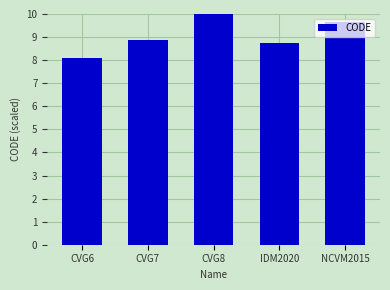

Does the chart contain any negative values?

No